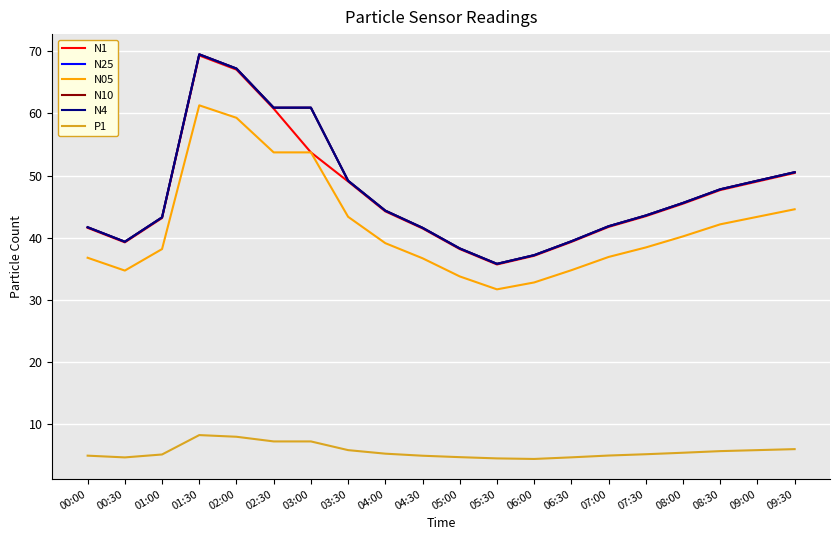

What is the greatest value displayed?

69.5